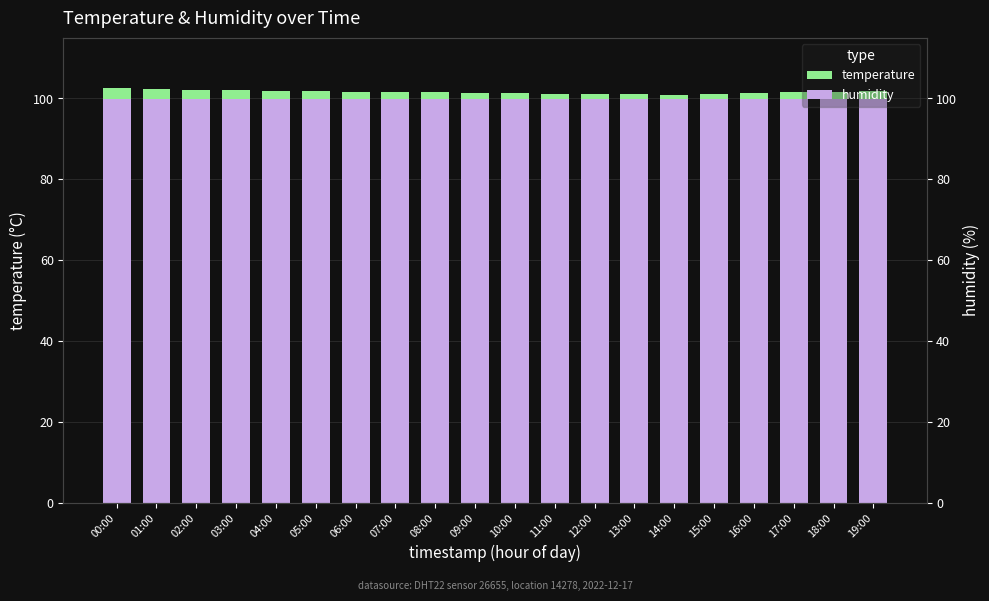

The value of humidity at 04:00 is 99.9. True or false?

True